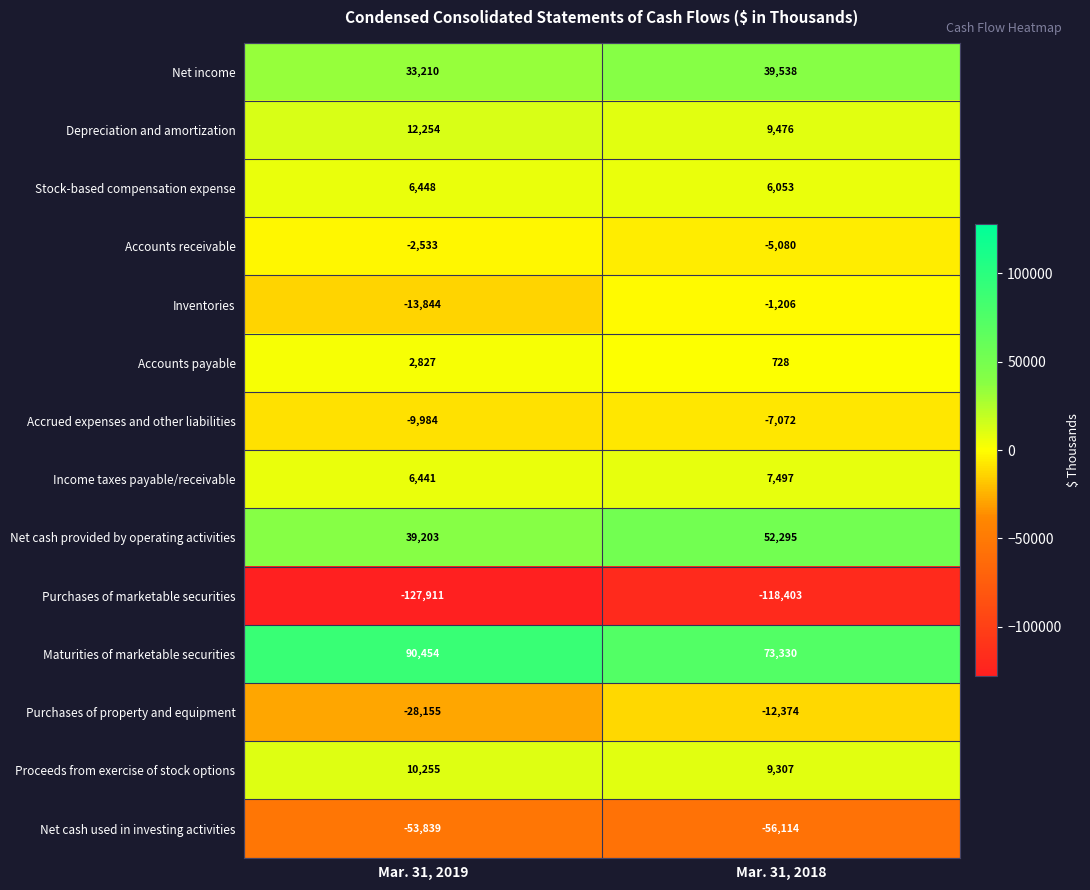

At which category is the sum across all series the highest?

Mar. 31, 2018